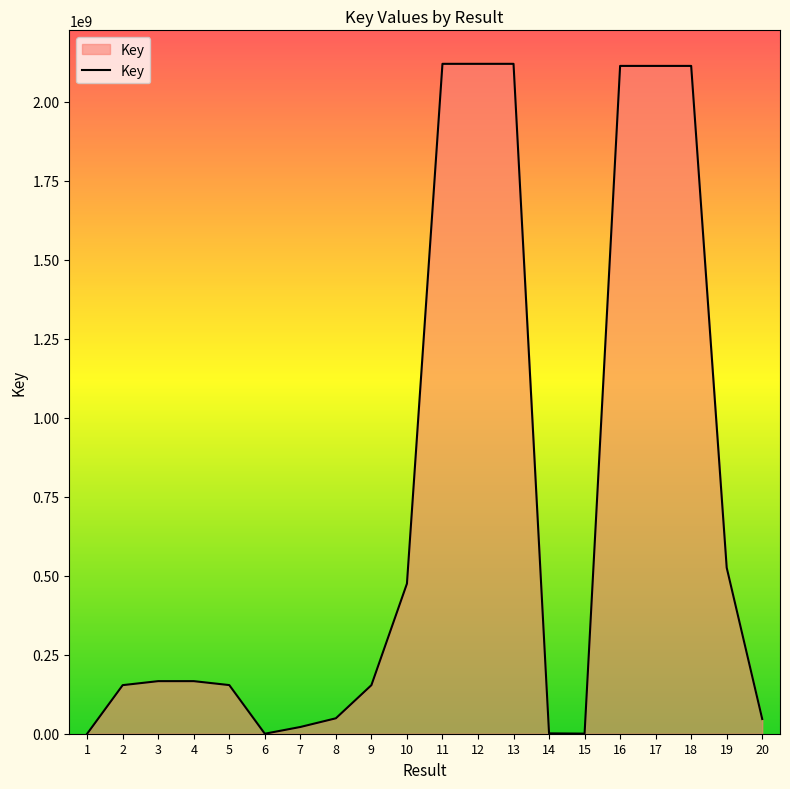

What is the smallest value displayed?

1379